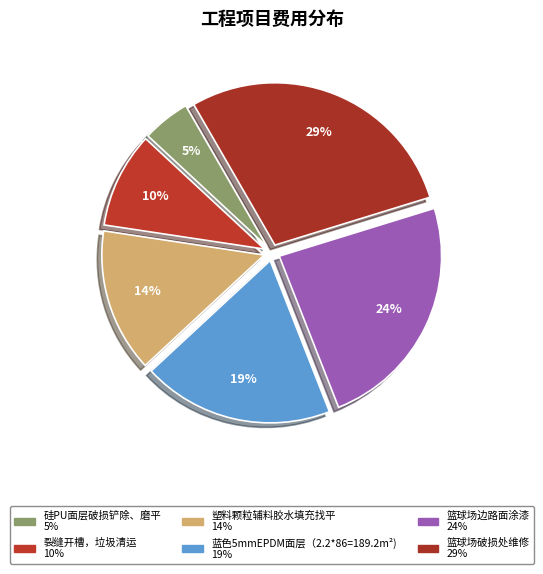

Is there any slice that represents more than half of the pie?

No